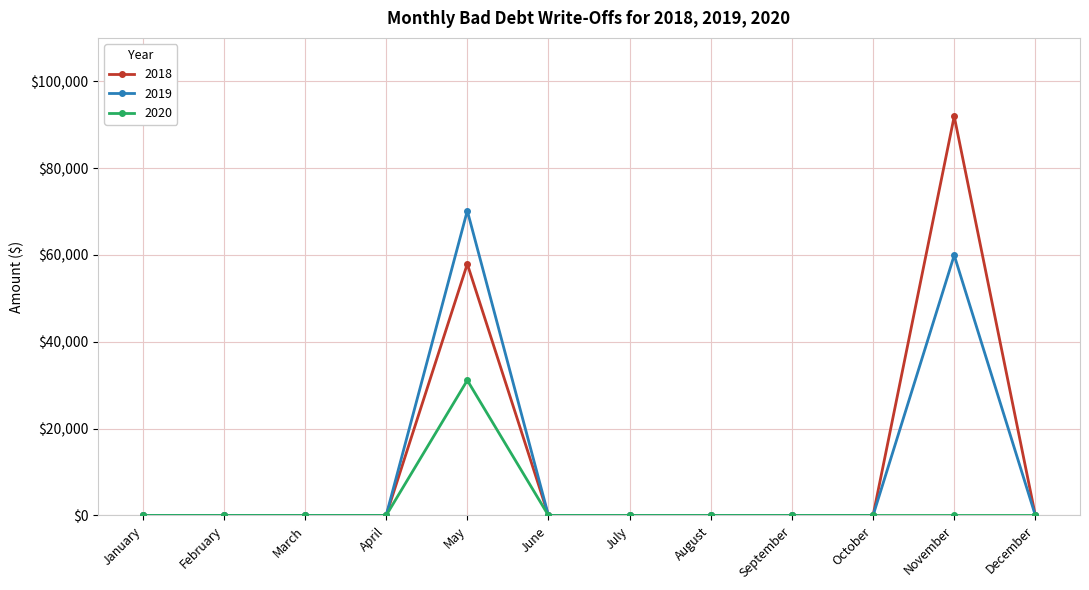

True or false: 2019 has a value of 0 at February.

True